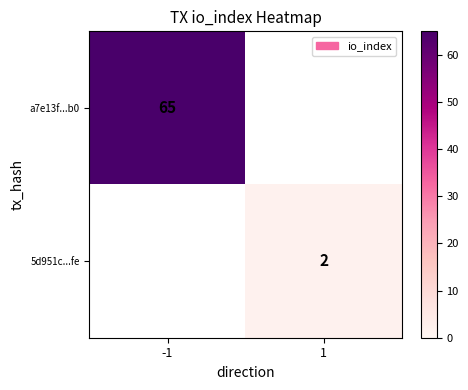

Is it true that a7e13f...b0 equals 94 at -1?

False